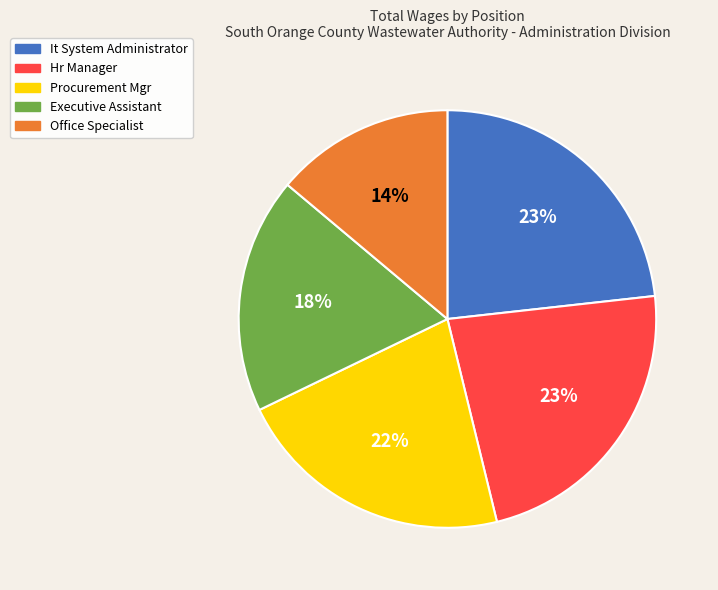

To the nearest percent, what portion does It System Administrator represent?

23%